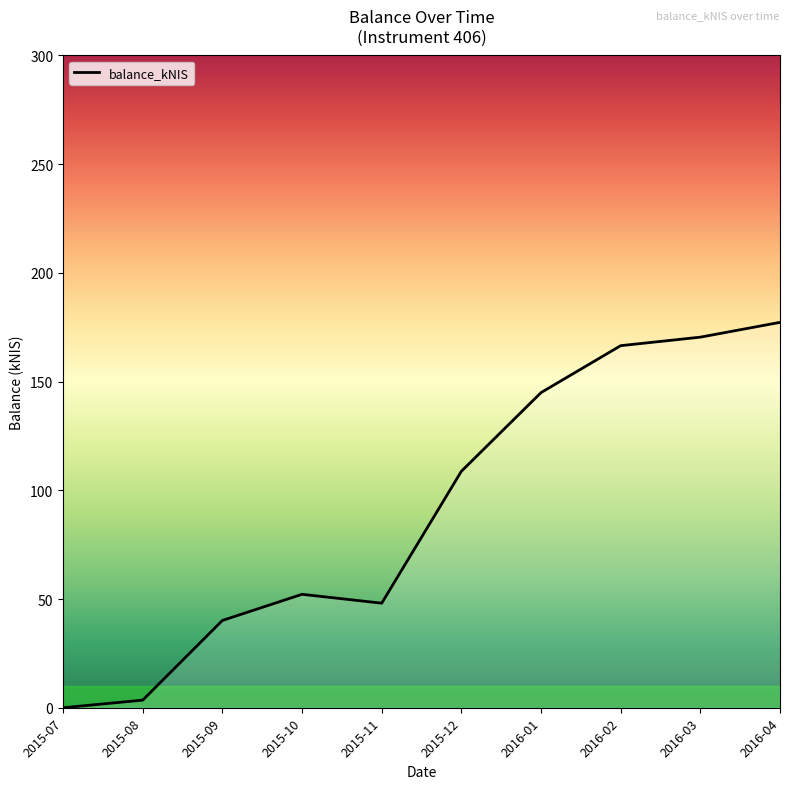

Where is the first local minimum?

2015-11